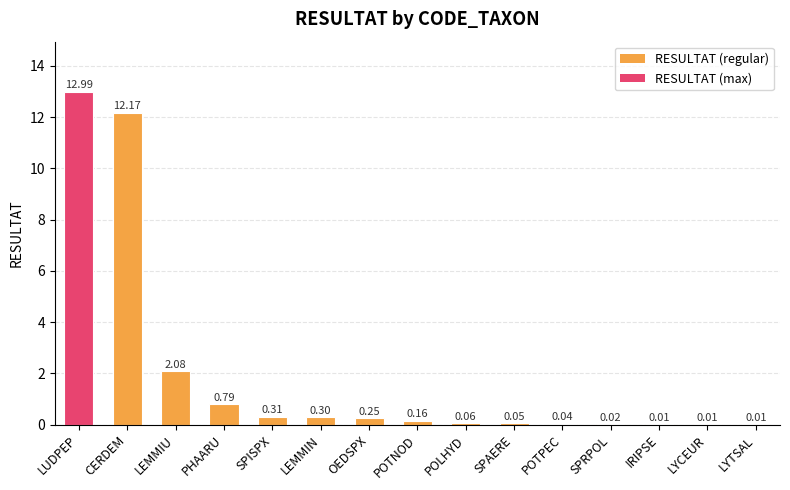

What is the sum of the values at LEMMIN and POTNOD?

0.5